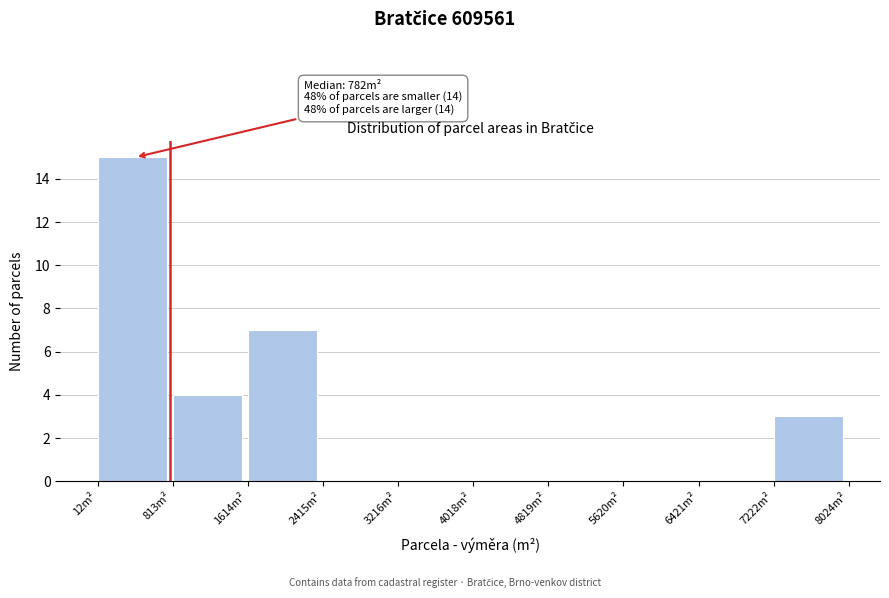

Over which range of the x-axis is the bar tallest?

0 to 800